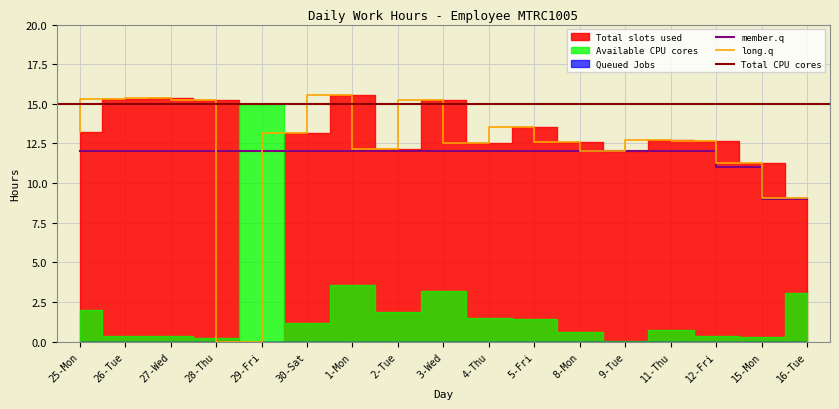

The long.q series shows 18.3 at 25-Mon. True or false?

False